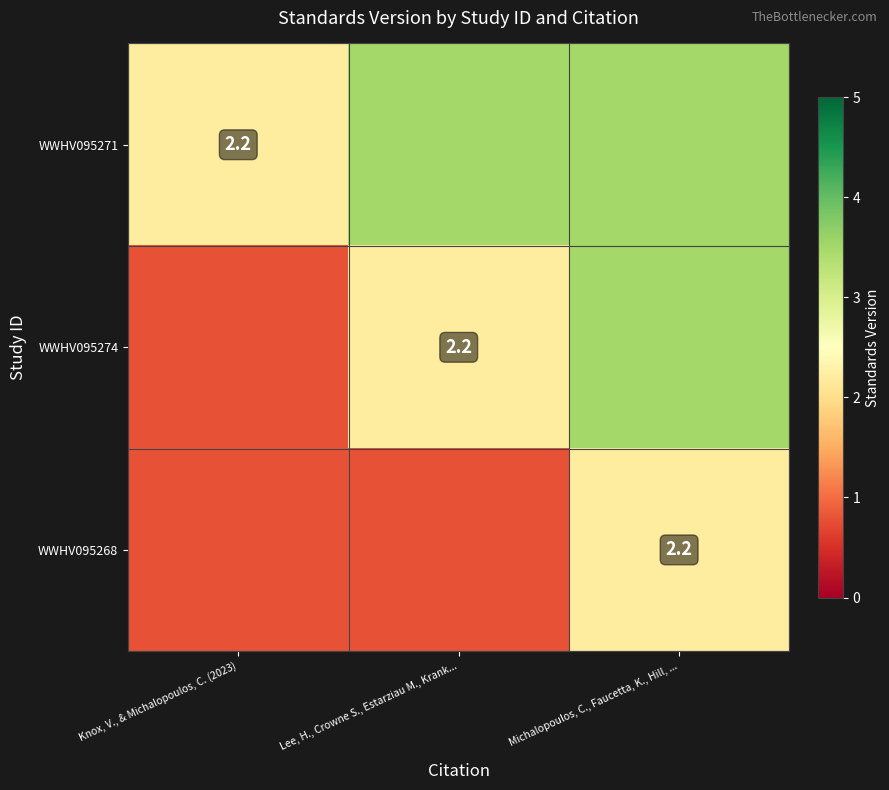

The value of WWHV095268 at Michalopoulos, C., Faucetta, K., Hill, ... is 0.5. True or false?

False